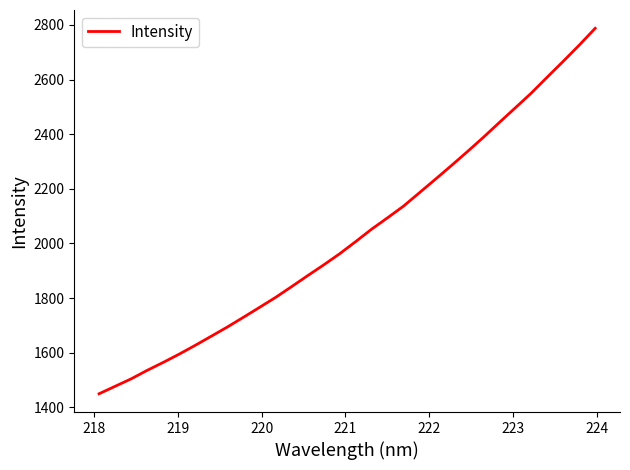

What is the difference between the maximum and minimum values?

1337.8